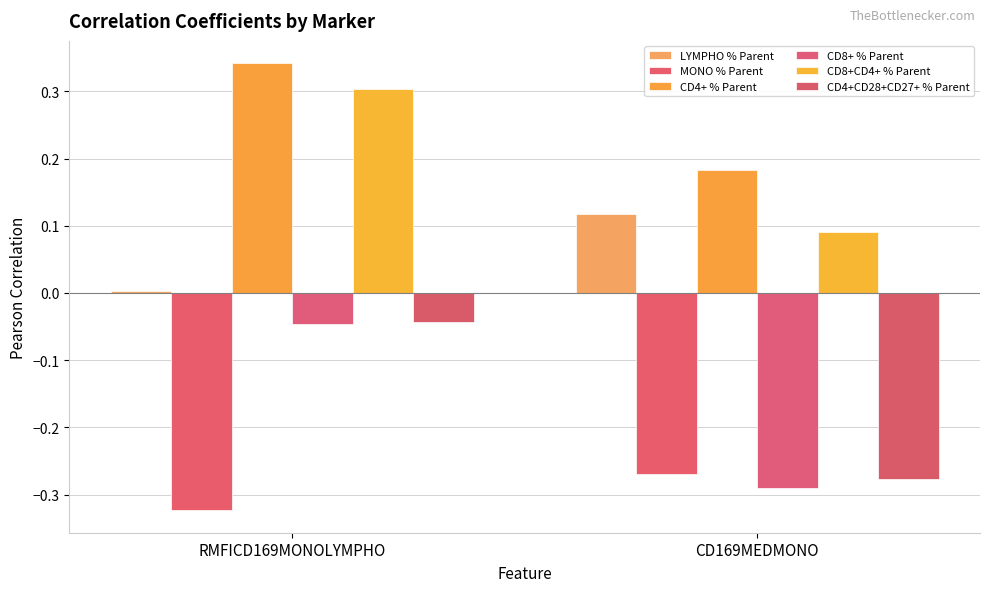

What is the label of the 2nd bar from the left?

CD169MEDMONO